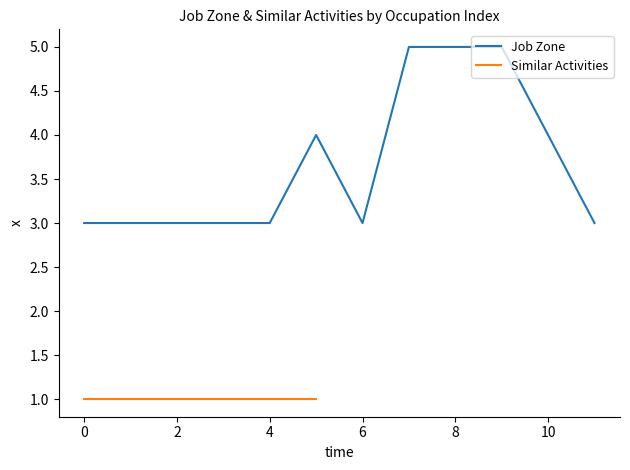

What is the highest value of the Job Zone series?

5